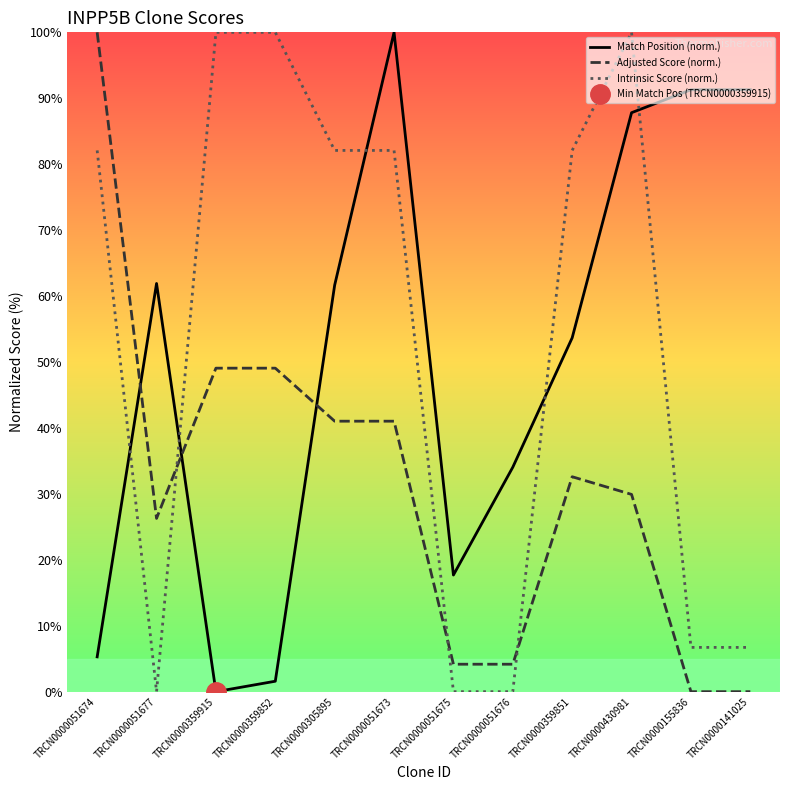

Where does the Adjusted Score (norm.) series first go above 32?

TRCN0000051674